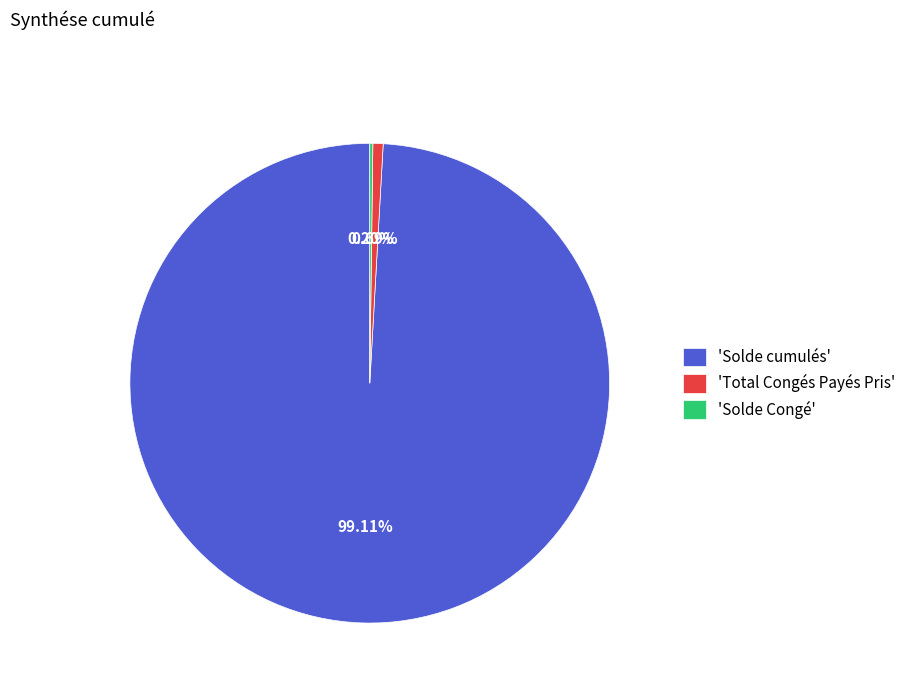

Which category accounts for the majority?

'Solde cumulés'